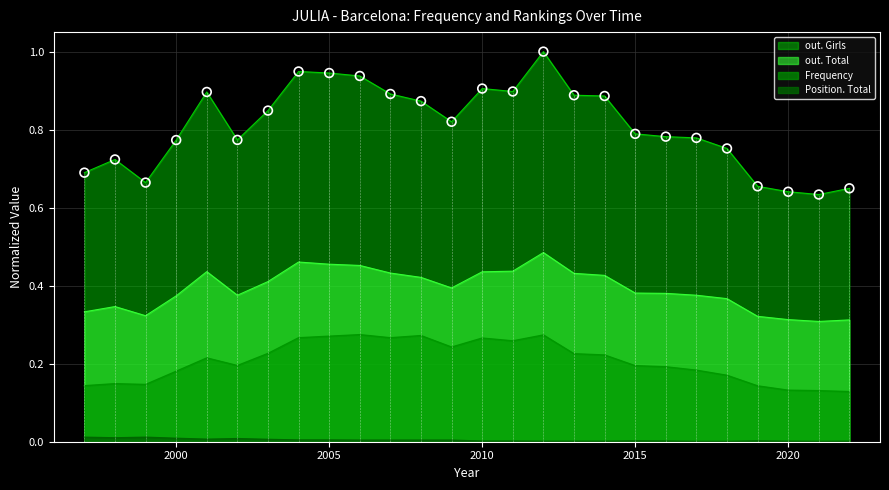

What are all the series names shown in the legend?

out. Girls, out. Total, Frequency, Position. Total